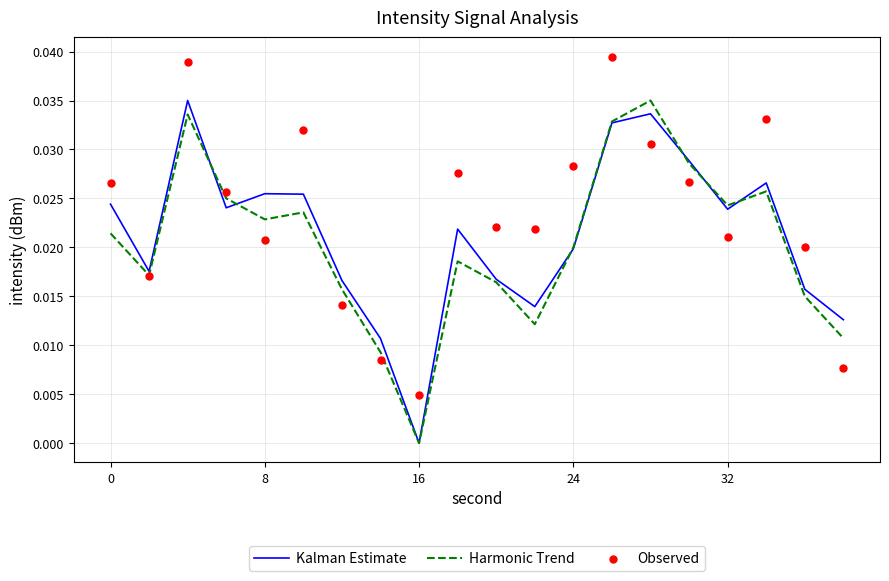

Is the value of Kalman Estimate at 10 greater than the value of Observed at 7?

Yes